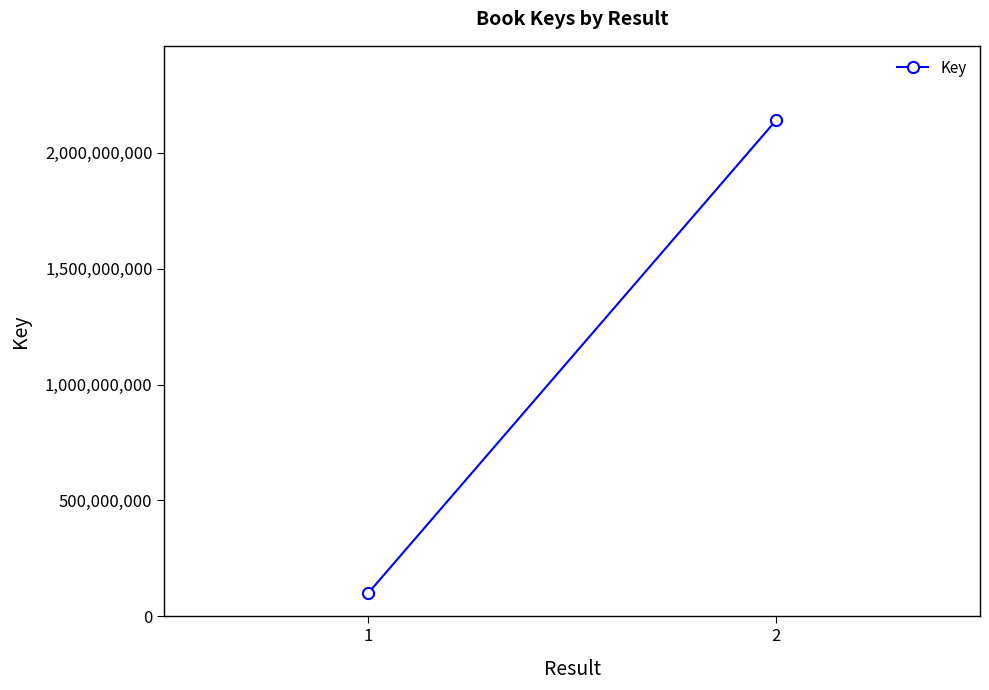

The value at 1 is 132247178. True or false?

False